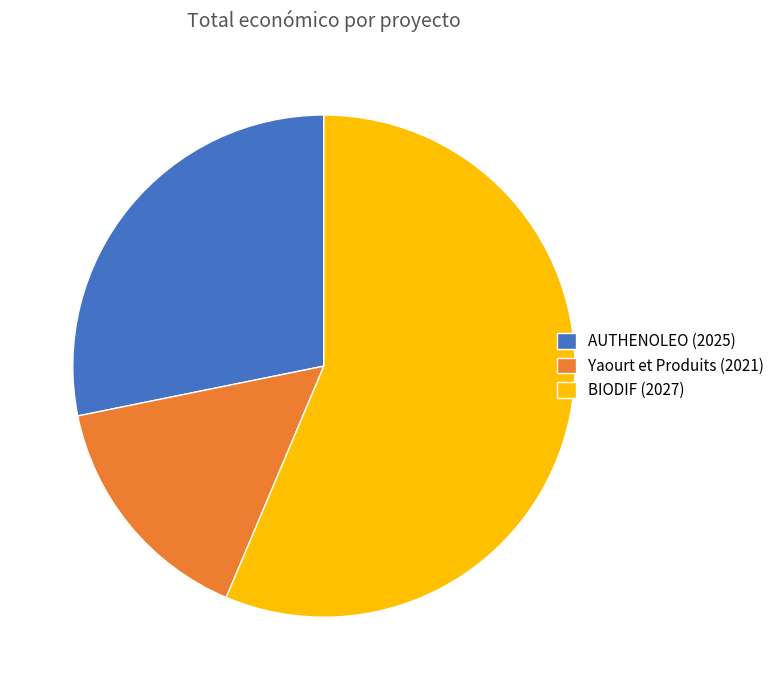

Which category has the biggest portion of the pie?

BIODIF (2027)